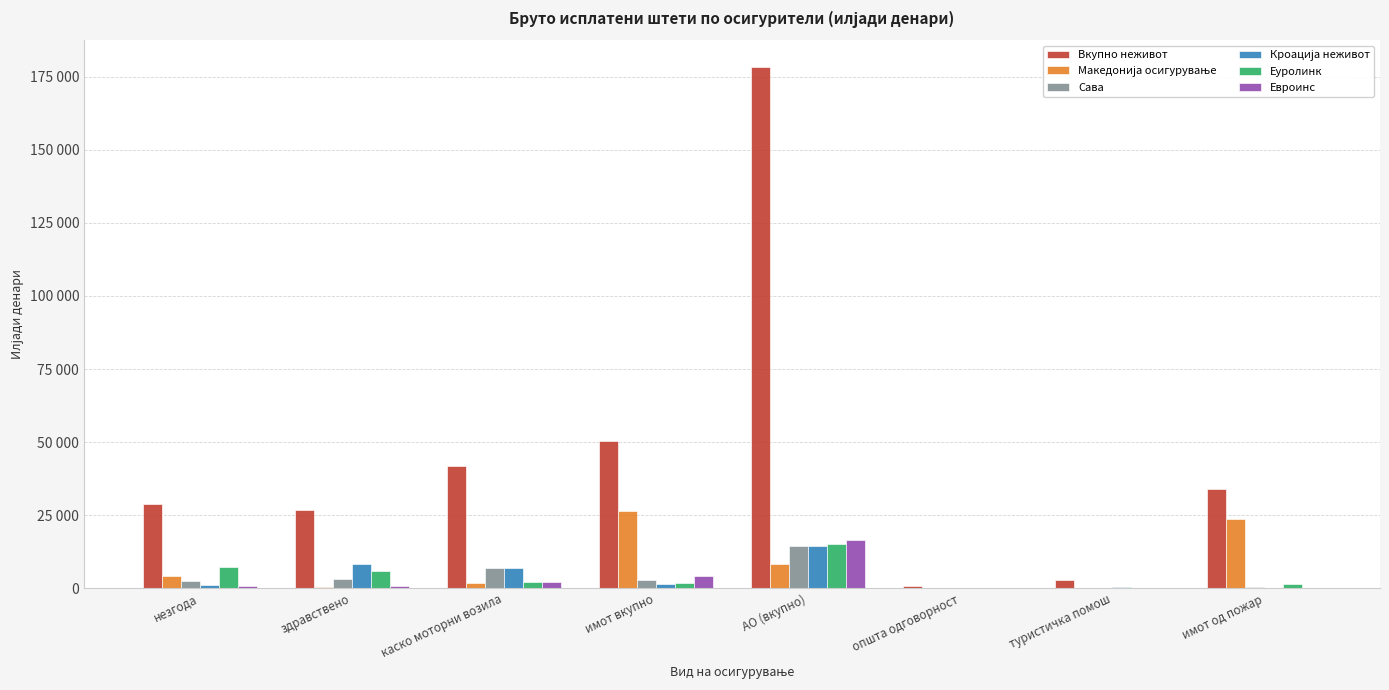

At имот од пожар, list the series in order from smallest to largest.

Кроација неживот, Евроинс, Сава, Еуролинк, Македонија осигурување, Вкупно неживот